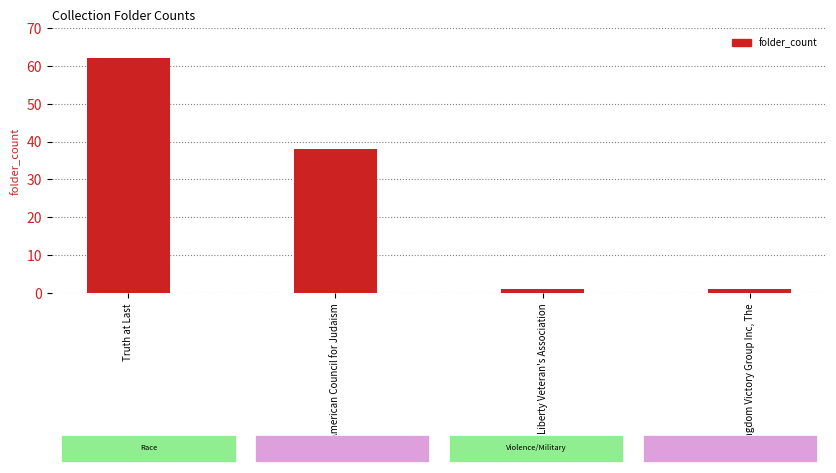

Which has a higher value, Truth at Last or American Council for Judaism?

Truth at Last